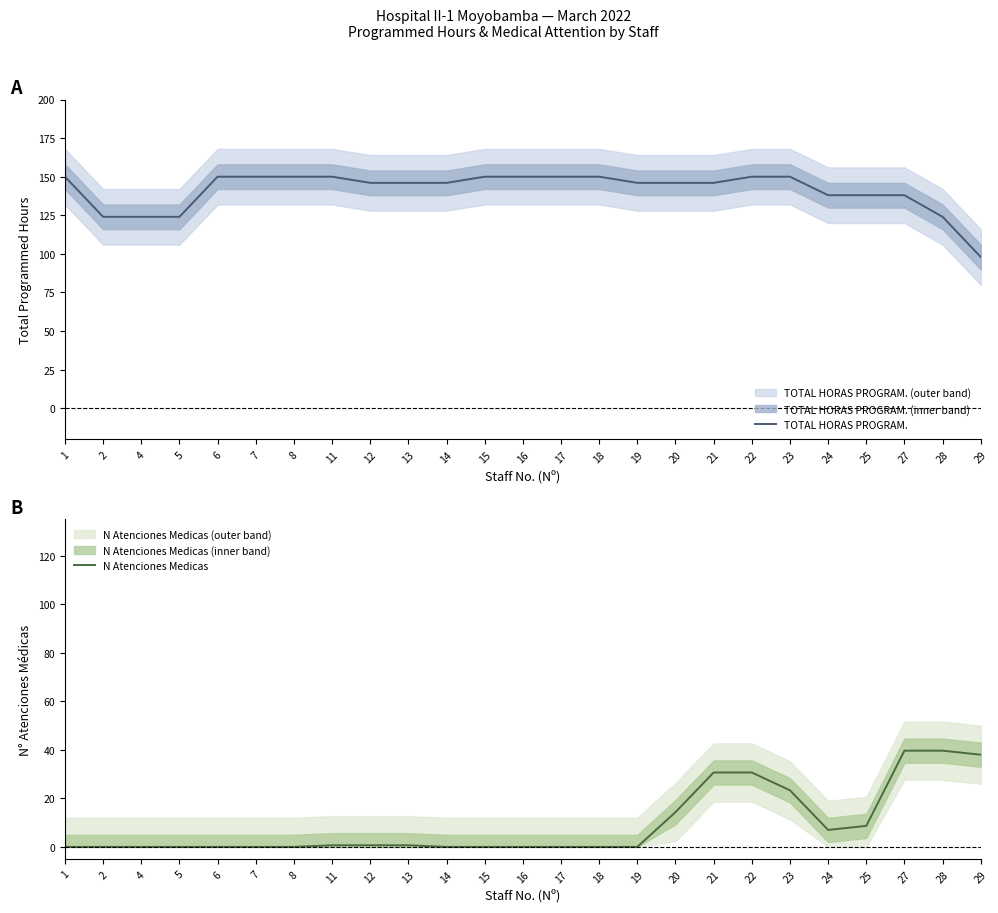

At which category is the sum across all series the highest?

22